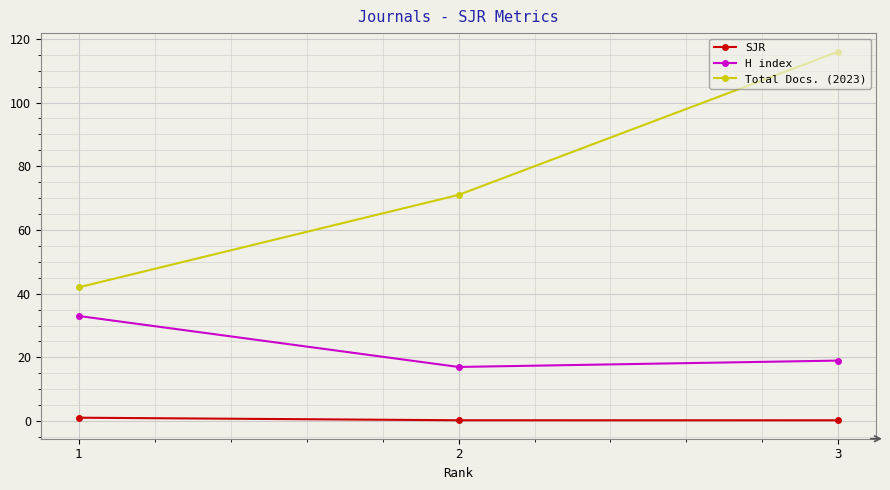

What is the value of the SJR point at the 2nd from the left?

0.3